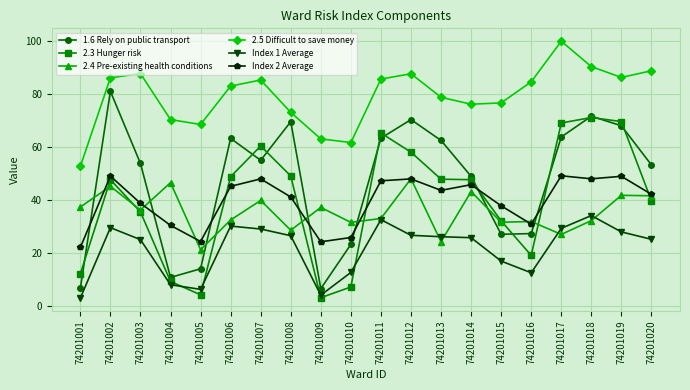

True or false: 2.3 Hunger risk has more than 2 interior local peaks.

True